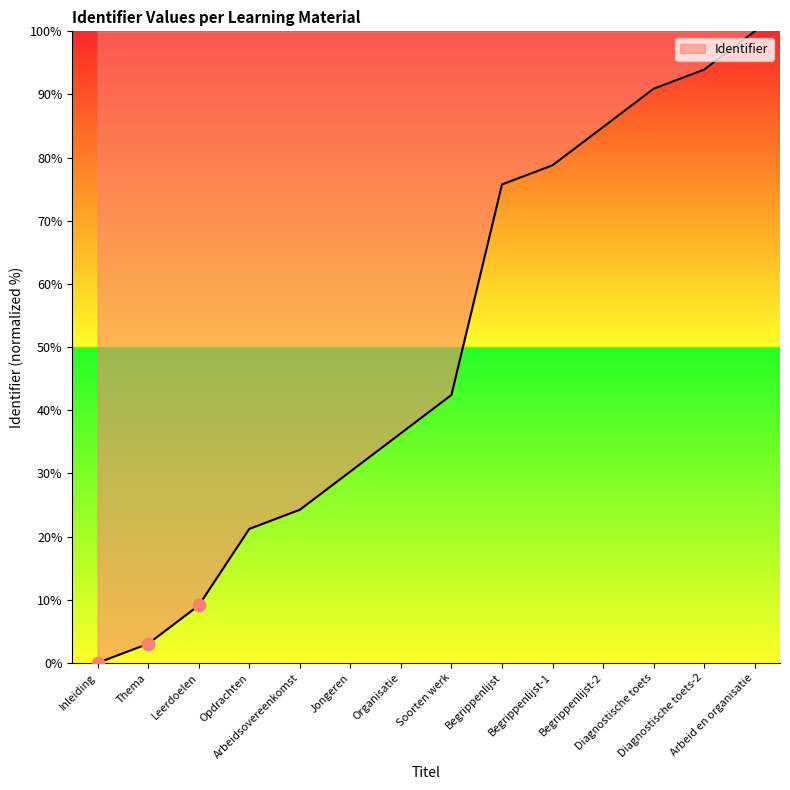

What is the change in value from Soorten werk to Begrippenlijst?

+33.3